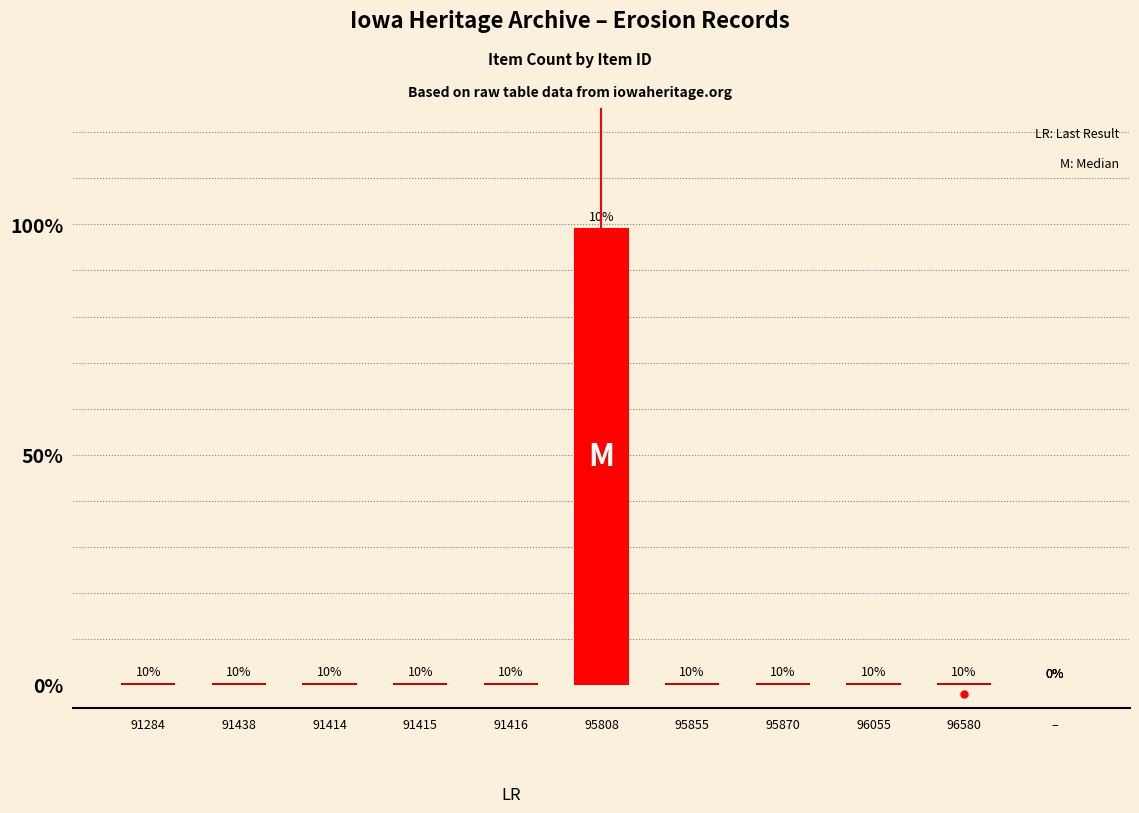

Which has a higher value, – or 96580?

96580